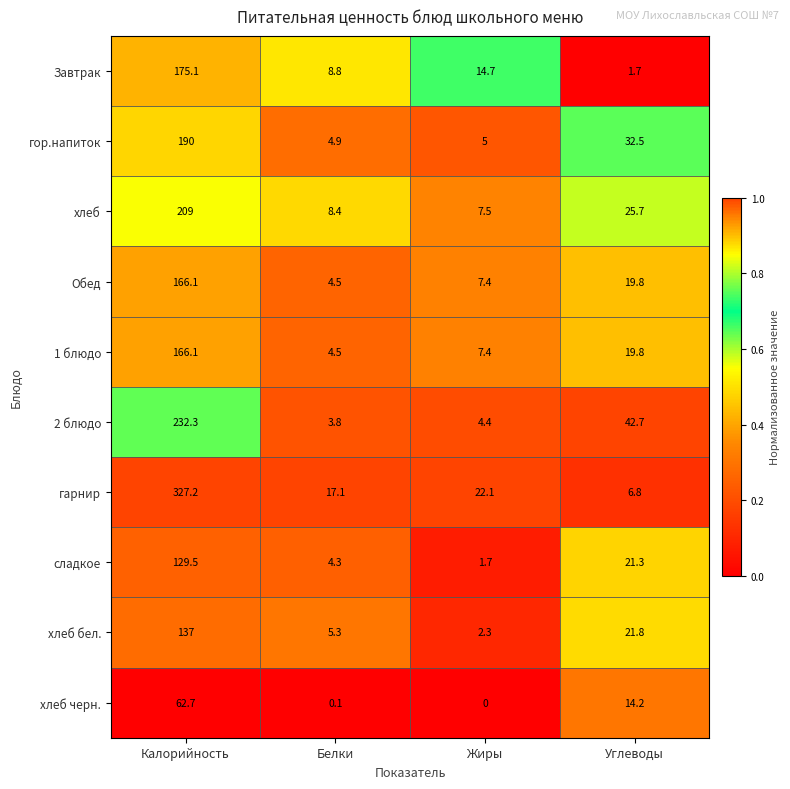

Which category has the highest value in the хлеб черн. series?

Калорийность